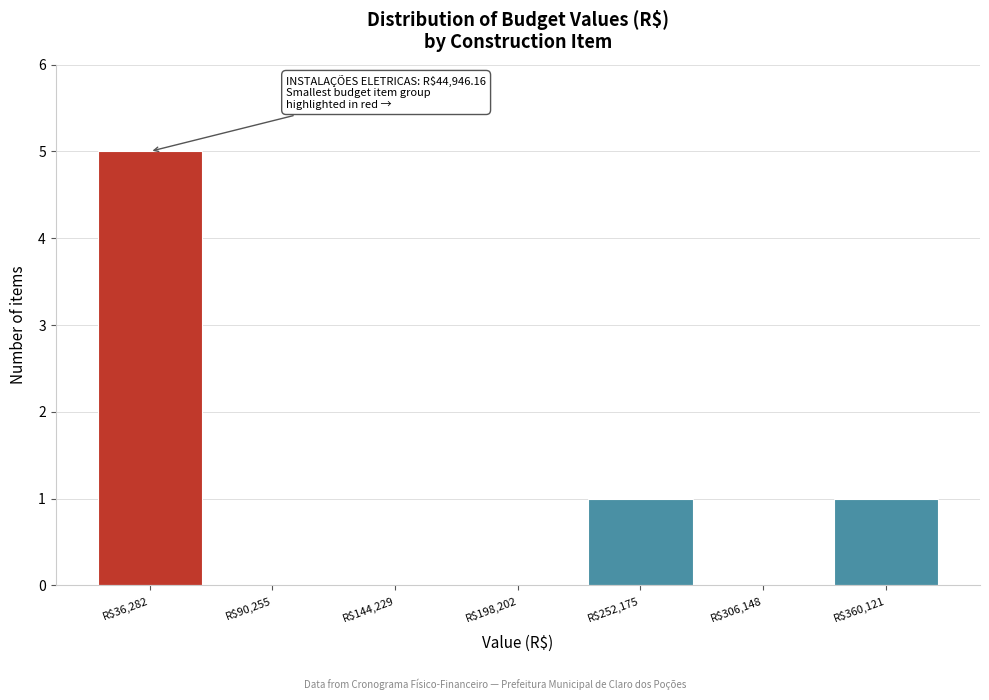

Over which range of the x-axis is the bar tallest?

10000 to 60000